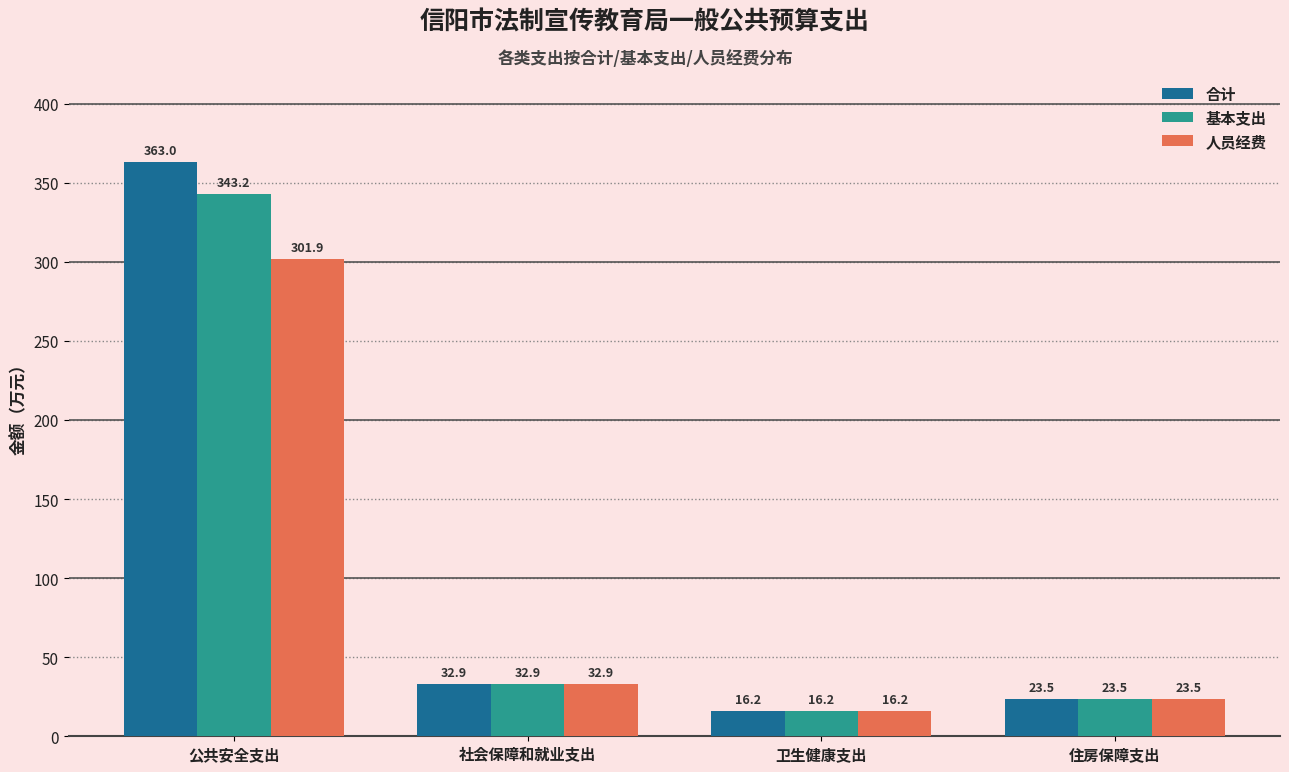

At how many categories does at least one series exceed 359?

1